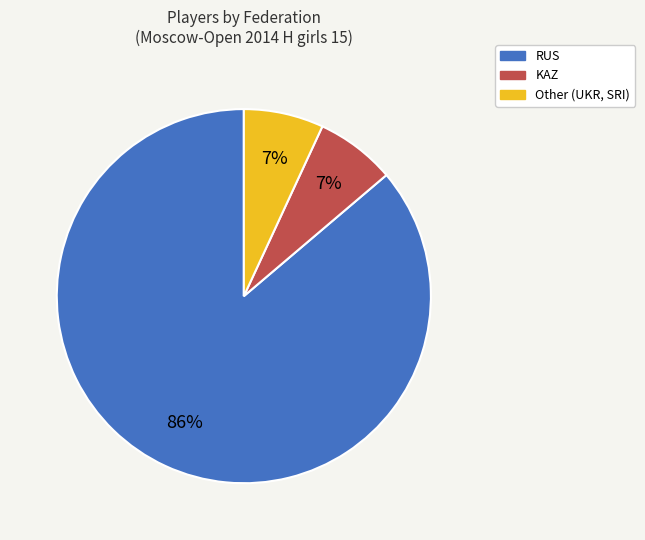

Which category has the biggest portion of the pie?

RUS